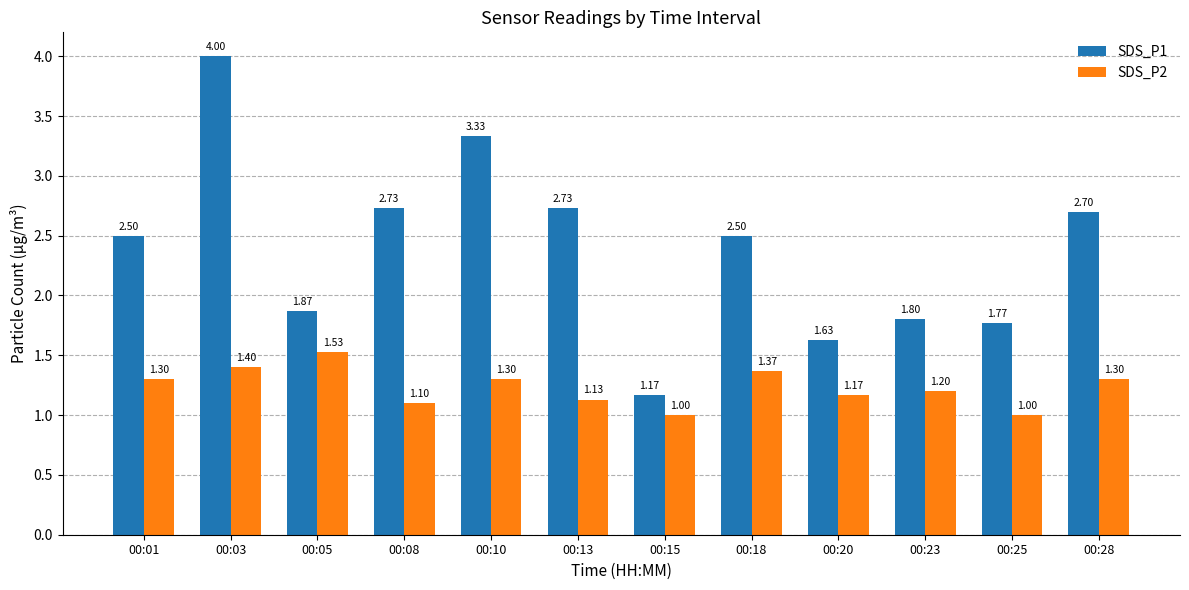

What is the minimum value for SDS_P1?

1.2